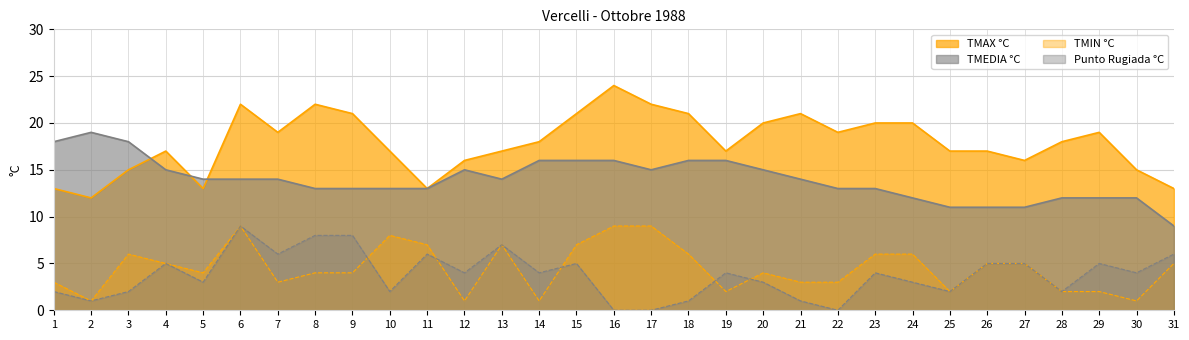

The value of TMAX °C at 8 is 6. True or false?

False